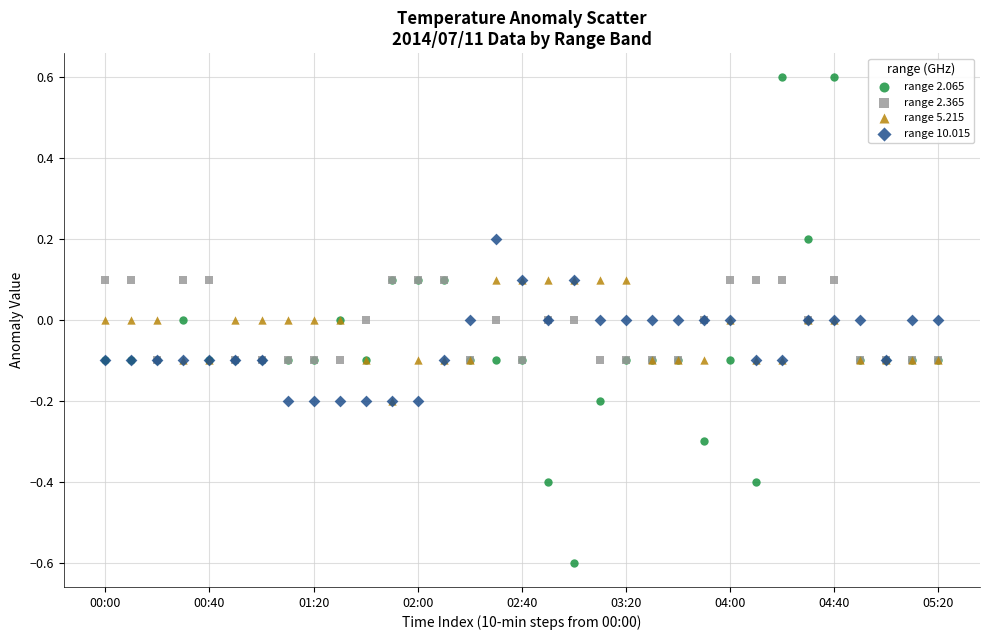

What are all the series names shown in the legend?

range 2.065, range 2.365, range 5.215, range 10.015